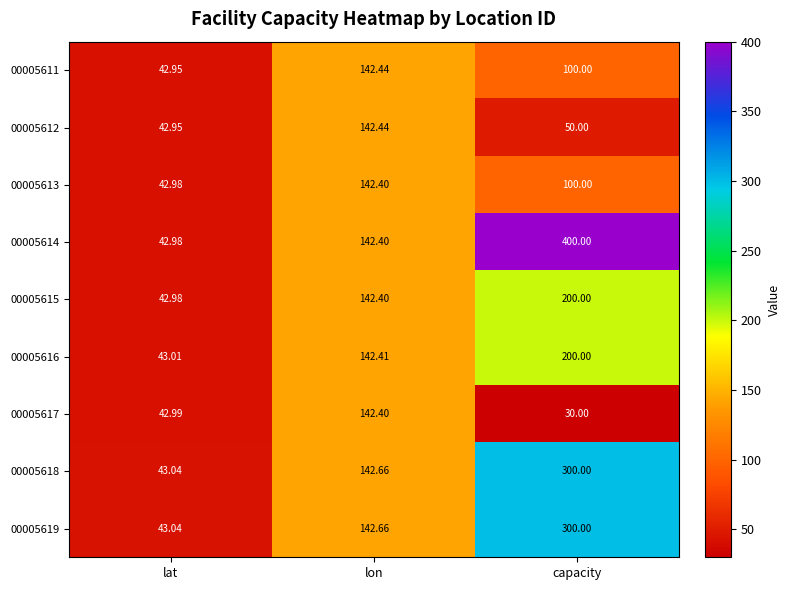

Count the number of categories in the chart.

3